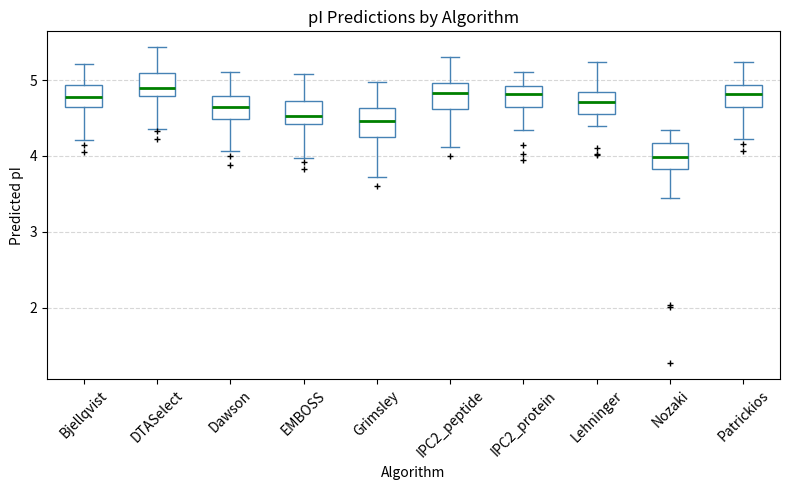

Where does the lower whisker of the box for Patrickios end on the y-axis? The values are not printed on the chart, so give them approximately, as read against the axis.

4.2